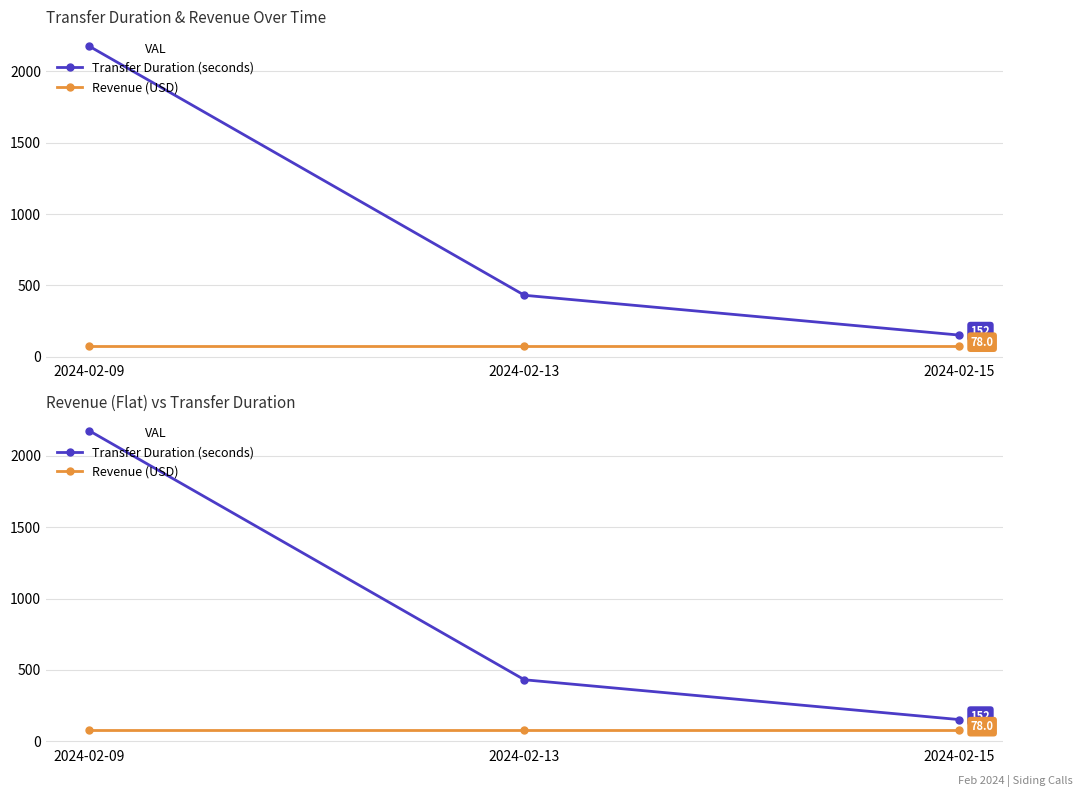

Reading right to left, extract all data points from this chart.

Transfer Duration (seconds): 2024-02-15=152	2024-02-13=431	2024-02-09=2175
Revenue (USD): 2024-02-15=78	2024-02-13=78	2024-02-09=78